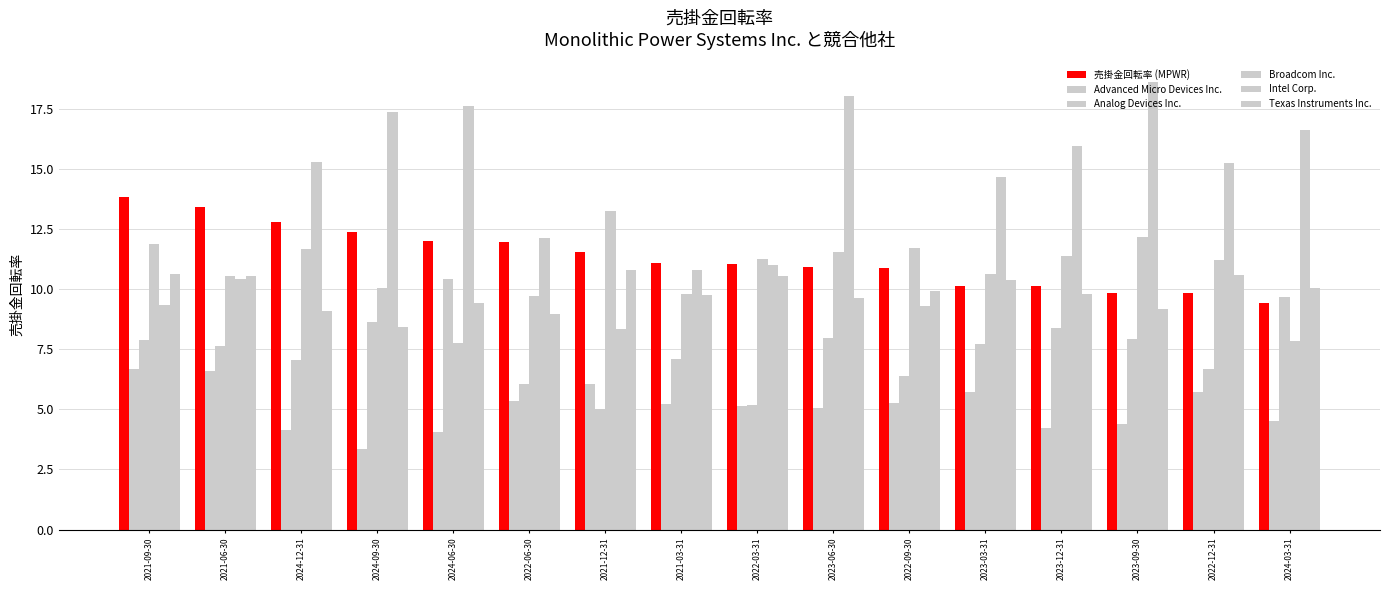

What is the maximum value for Intel Corp.?

18.6